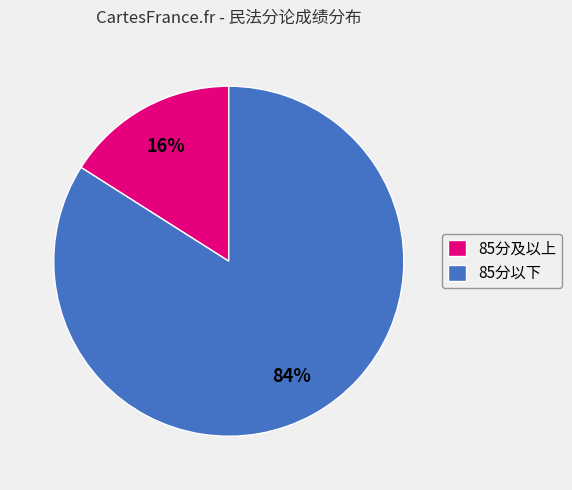

Which slice is the largest?

85分以下